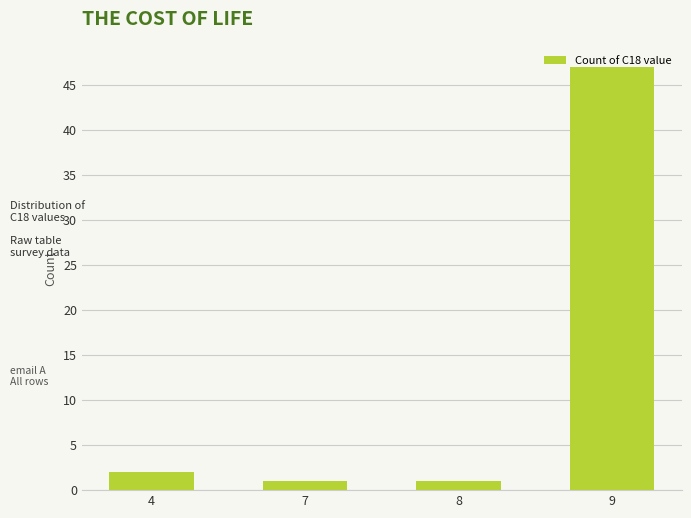

Which has a higher value, 8 or 9?

9